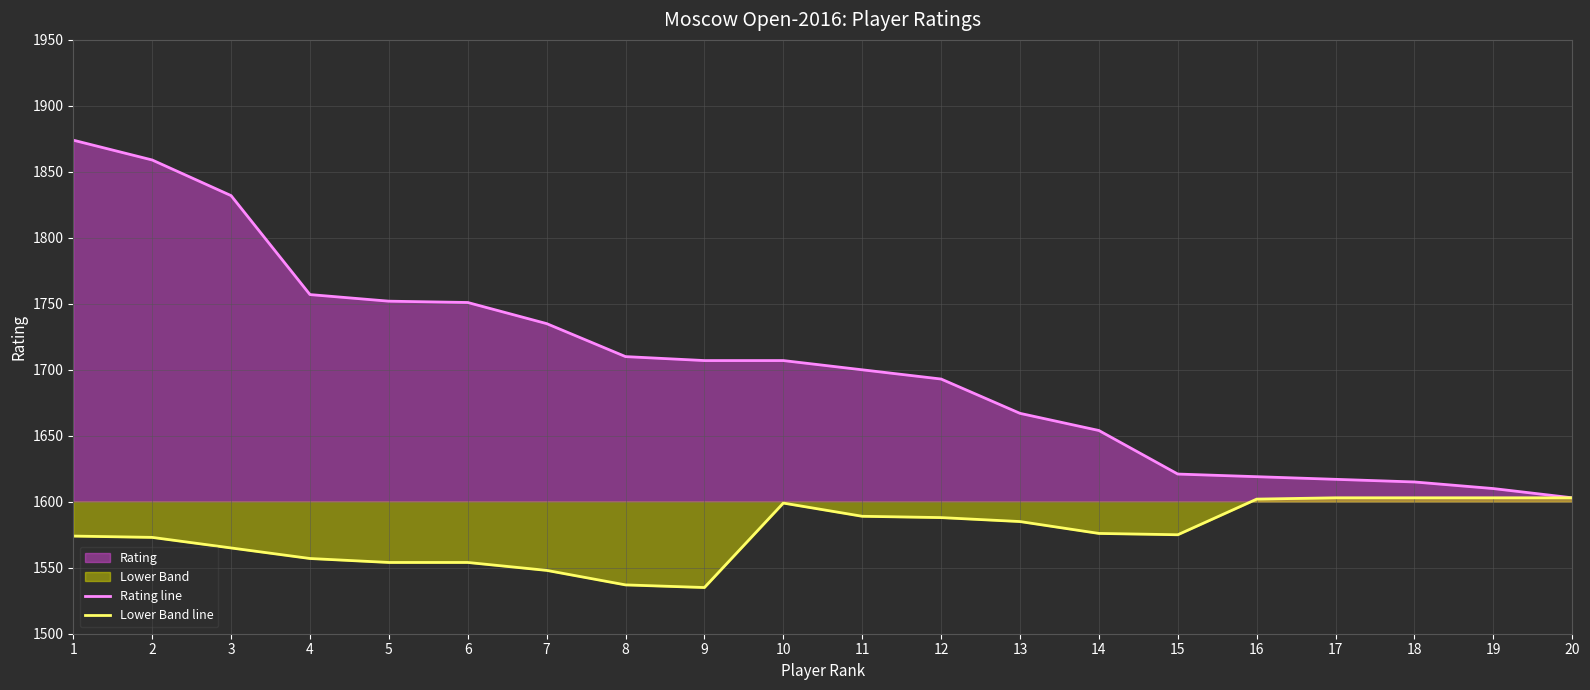

True or false: Rating line and Lower Band line intersect in this chart.

False